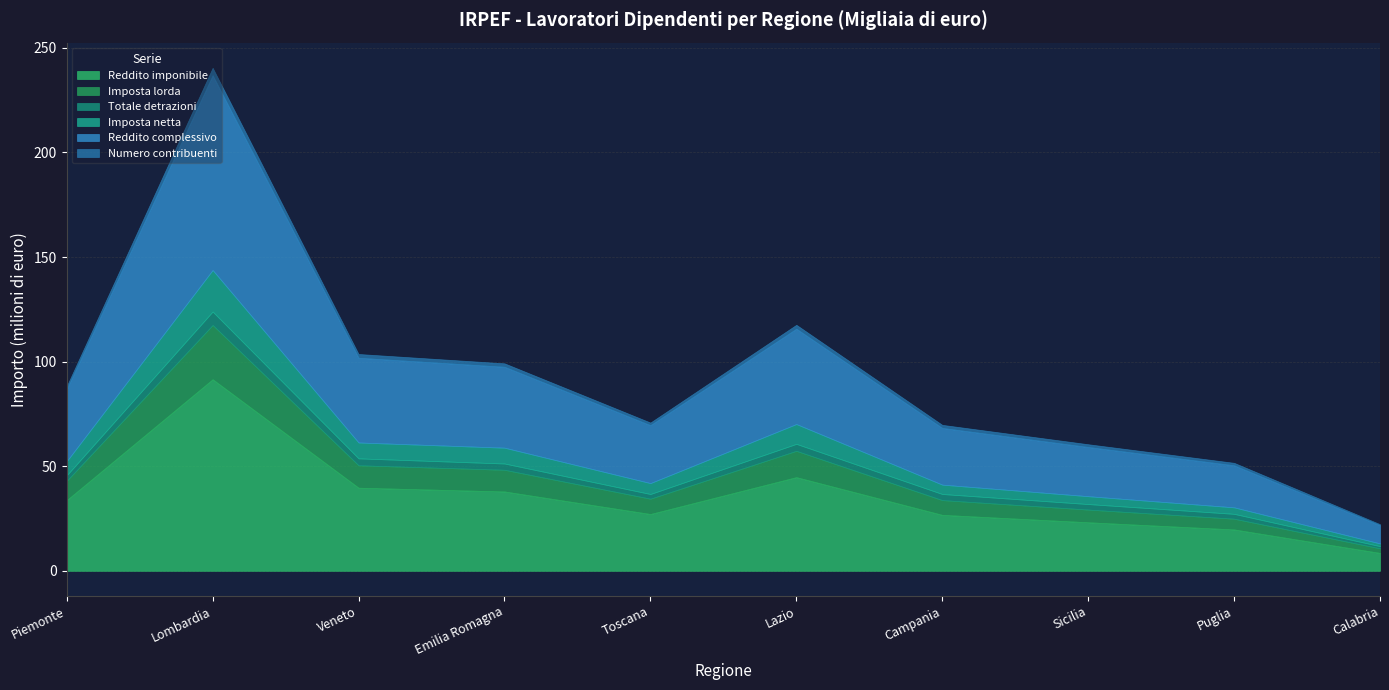

How many data points in Reddito complessivo are less than 34380925?

5